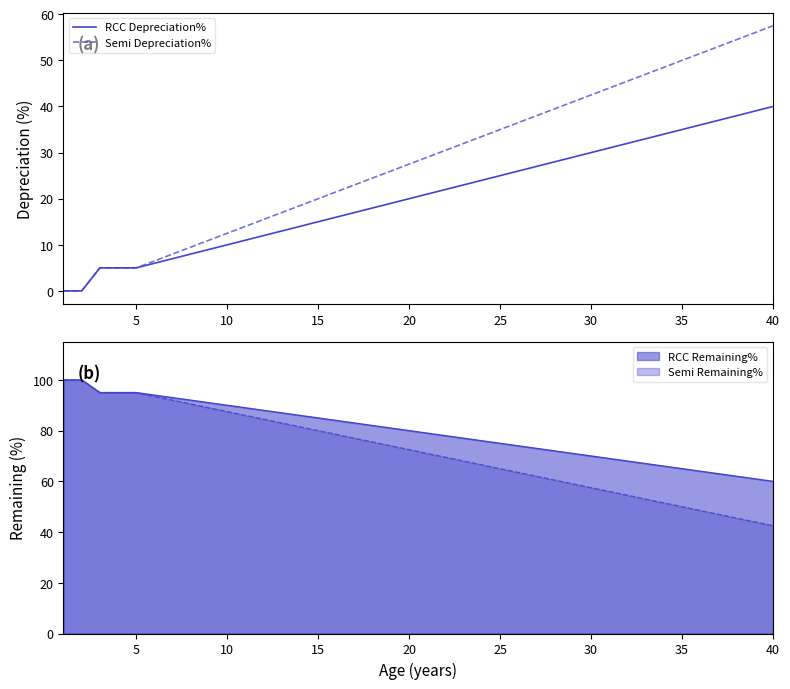

What is the maximum value for RCC Remaining%?

100.0